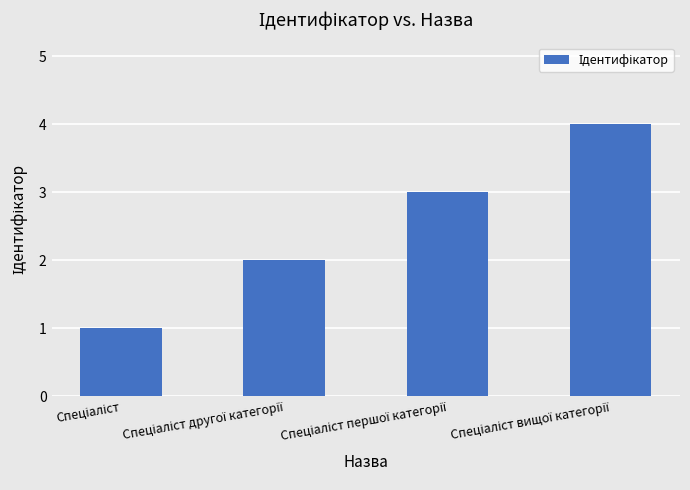

What is the greatest value displayed?

4